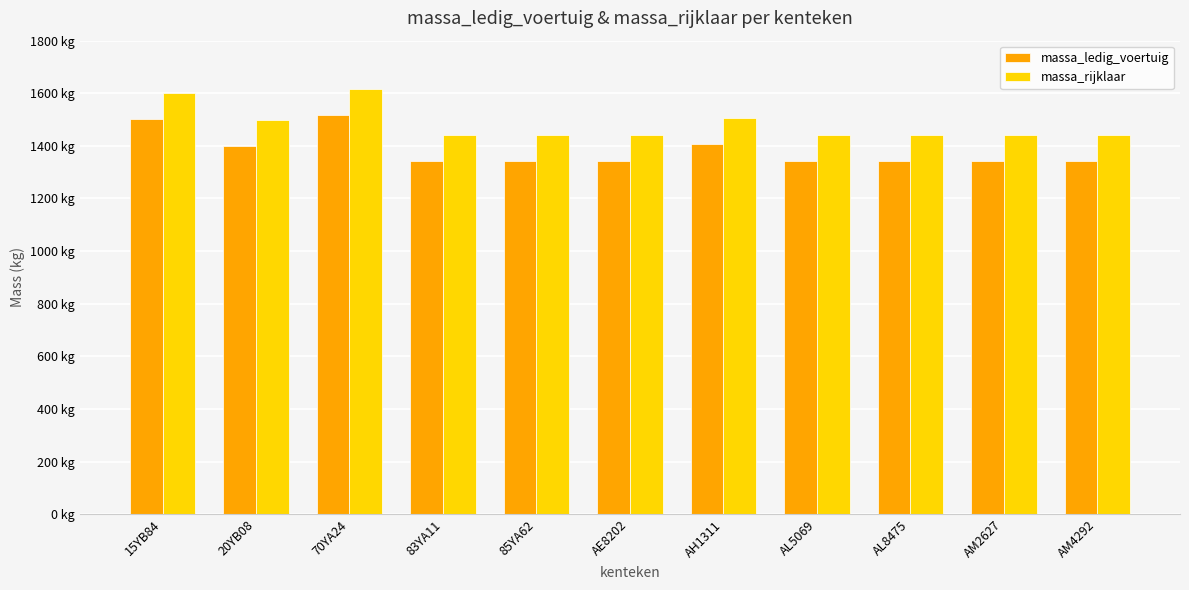

Between 15YB84 and AM2627, which series saw the biggest shift?

massa_ledig_voertuig